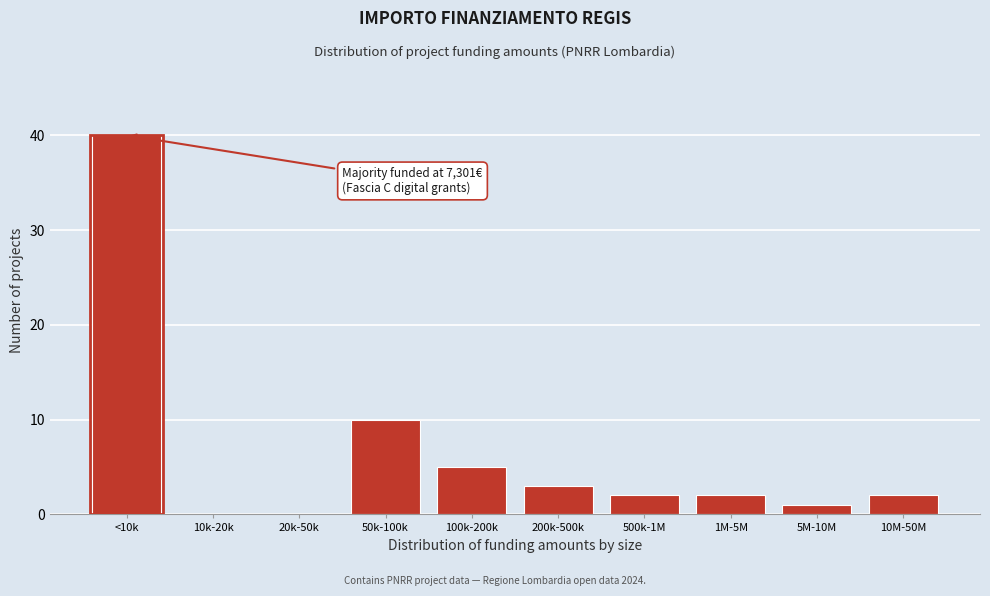

Reading right to left, extract all data points from this chart.

10M-50M=2	5M-10M=1	1M-5M=2	500k-1M=2	200k-500k=3	100k-200k=5	50k-100k=10	20k-50k=0	10k-20k=0	<10k=40